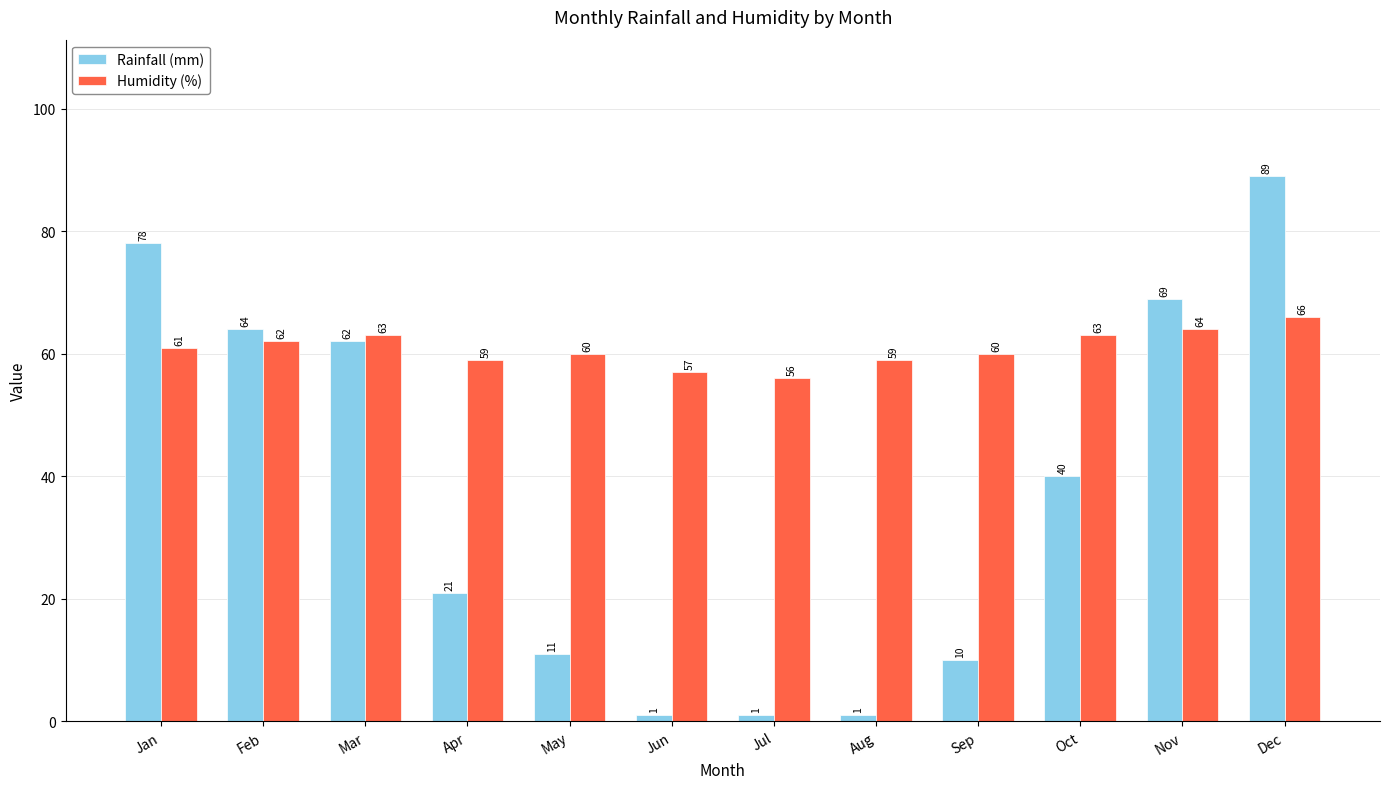

What is the sum of all Rainfall (mm) values?

447